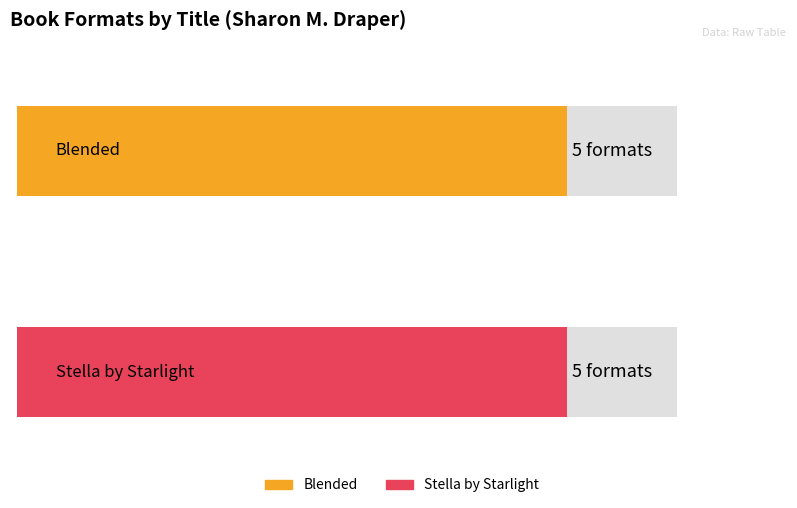

Is the value of Hardcover at Blended greater than the value of Trade Paperback at Stella by Starlight?

Yes